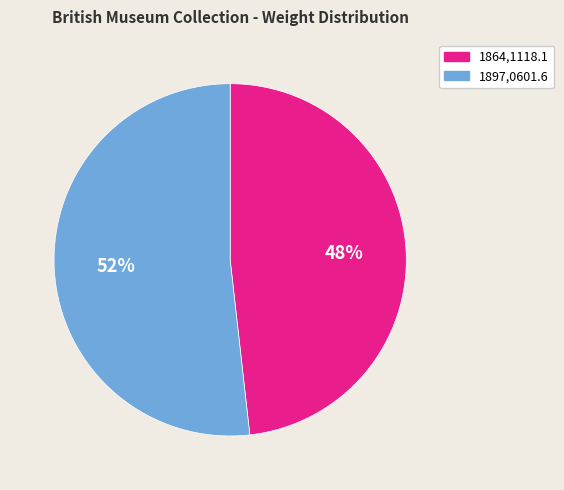

To the nearest percent, what percentage of the pie is 1897,0601.6?

52%